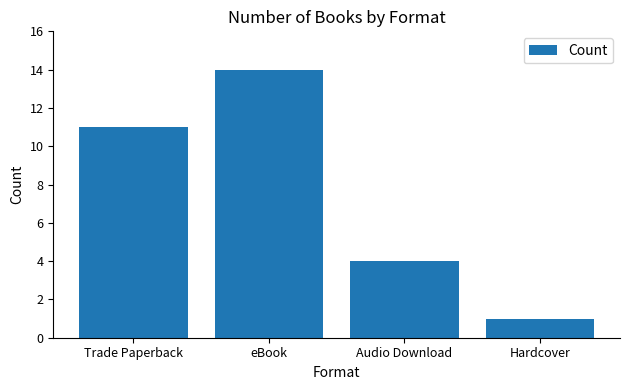

What is the value of the 3rd bar from the left?

4